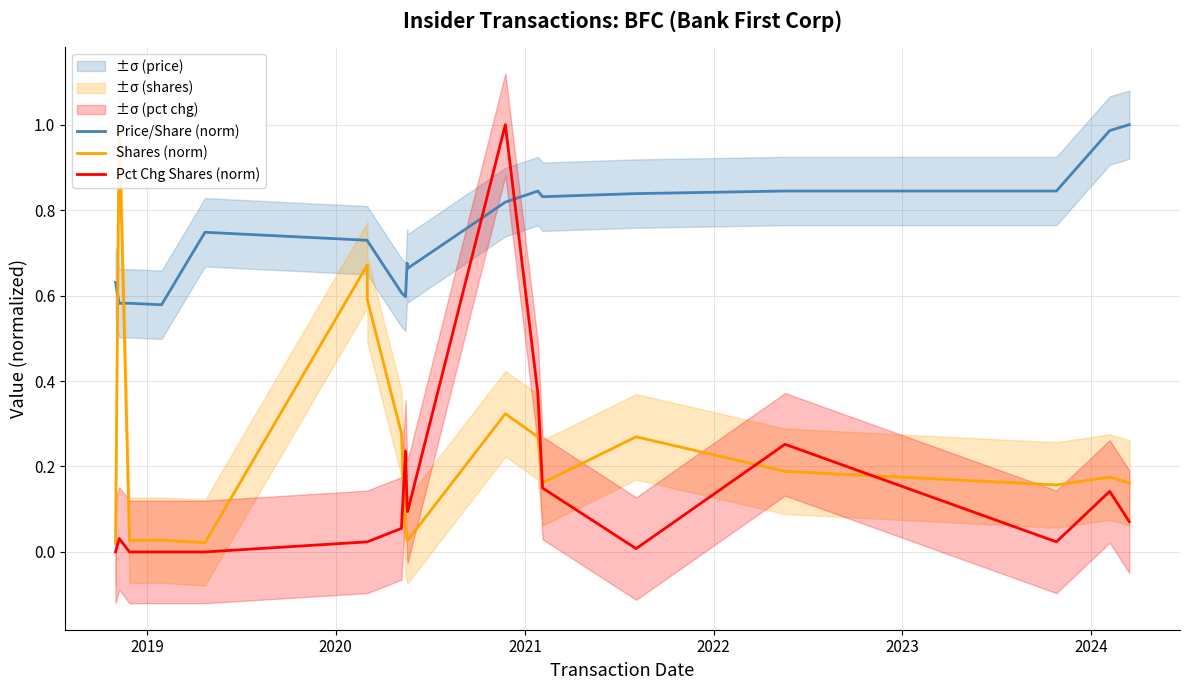

What is the difference between the second highest and second lowest values in the transactionShares series?

0.6